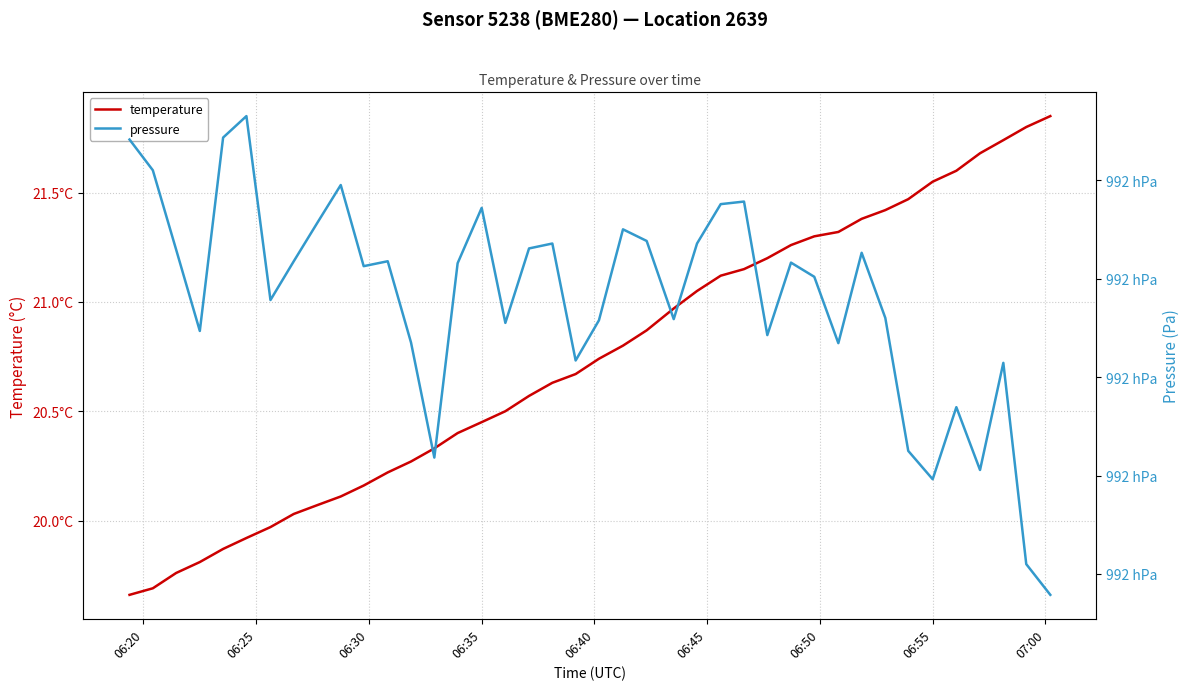

Is this an area chart (filled region under the line)?

No